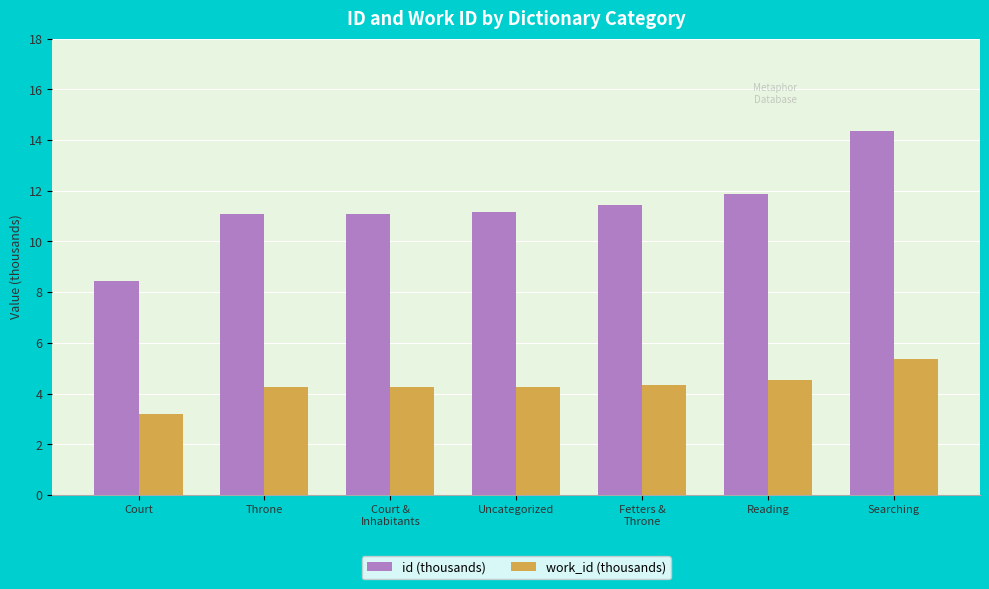

True or false: id (thousands) has a value of 4.2 at Searching.

False